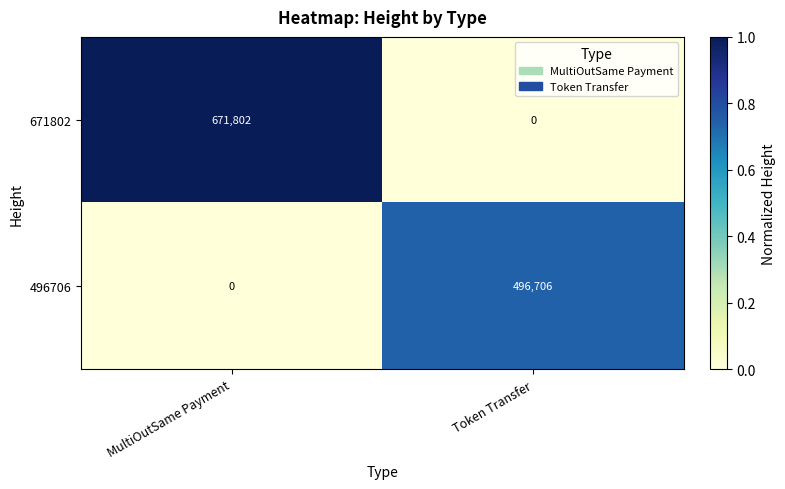

What is the sum of the 671802 values at Token Transfer and MultiOutSame Payment?

671802